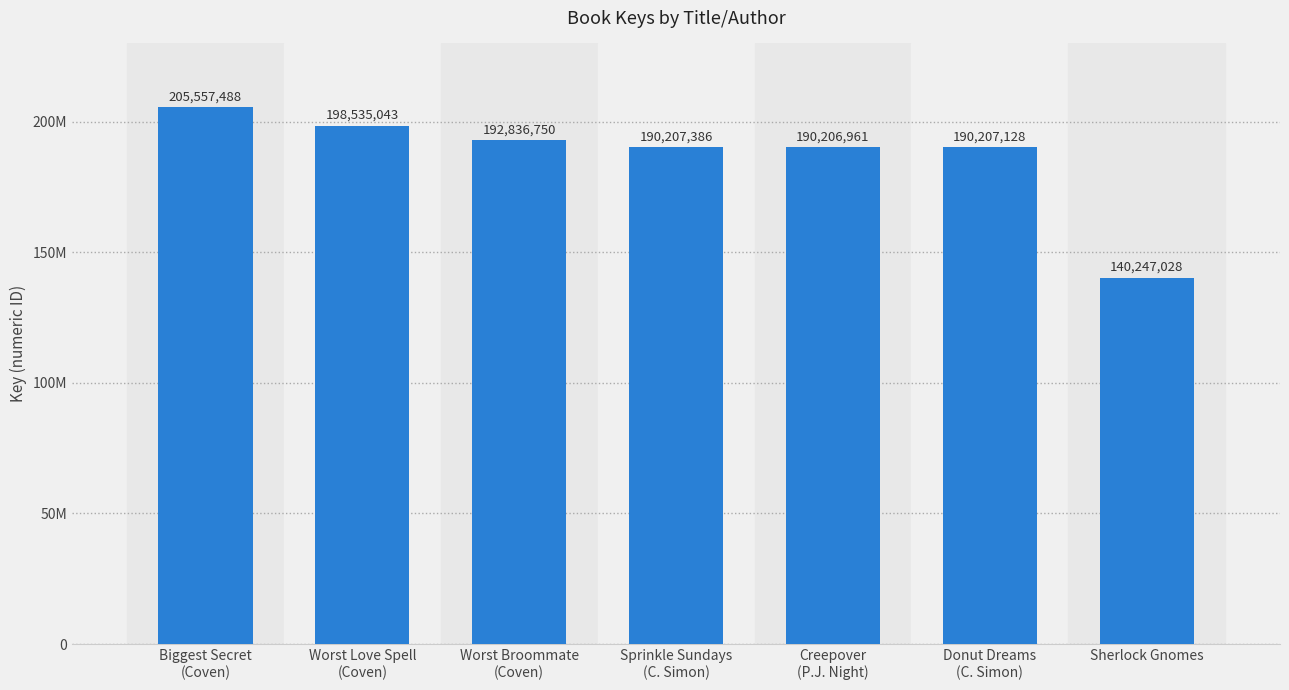

Where is the data nearest to the value 172902258?

Creepover
(P.J. Night)